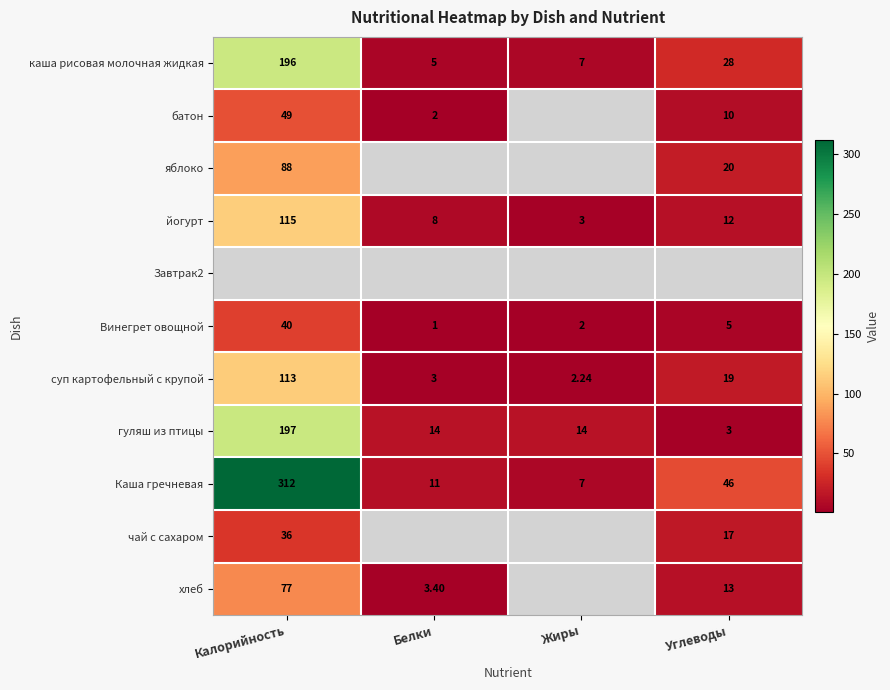

True or false: гуляш из птицы has a value of 4.2 at Углеводы.

False